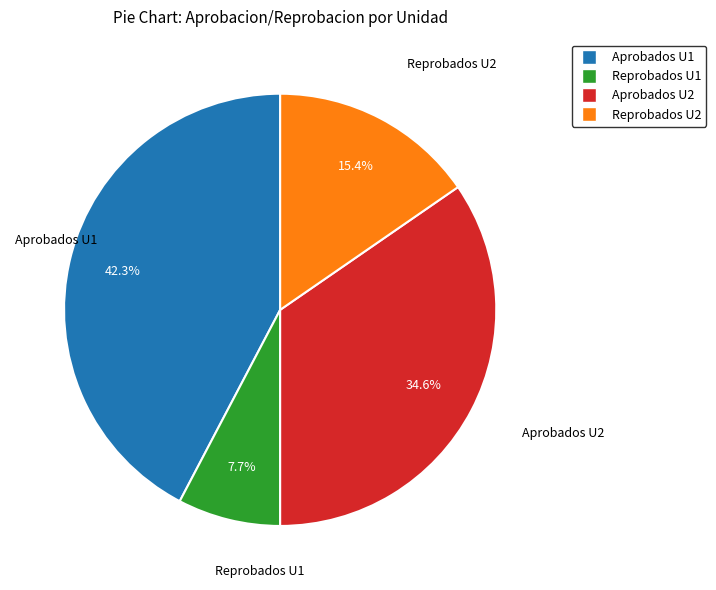

To the nearest percent, what is the difference between the largest and smallest slice percentages?

35%